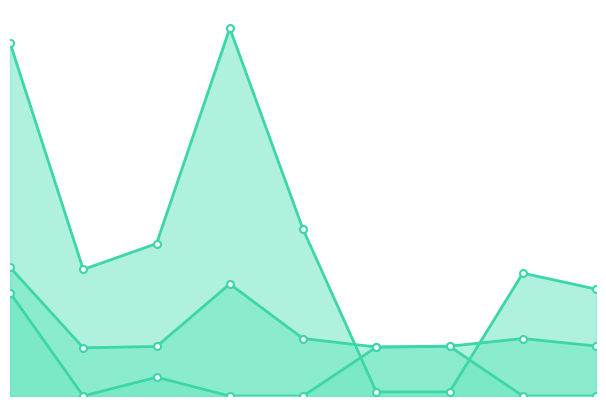

The уплачено series shows 1725.3 at 1. True or false?

False